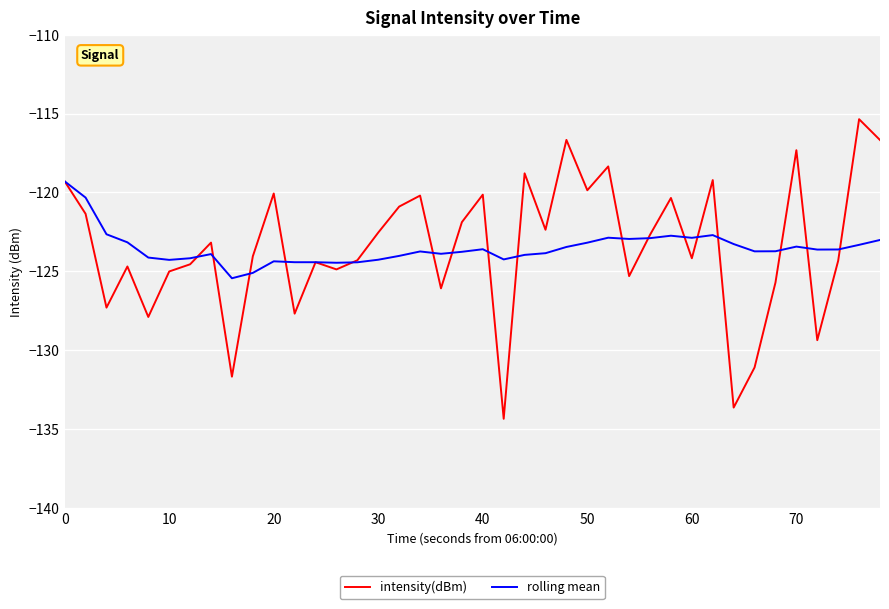

Which series ends up on top after the final intersection of intensity(dBm) and rolling mean?

intensity(dBm)